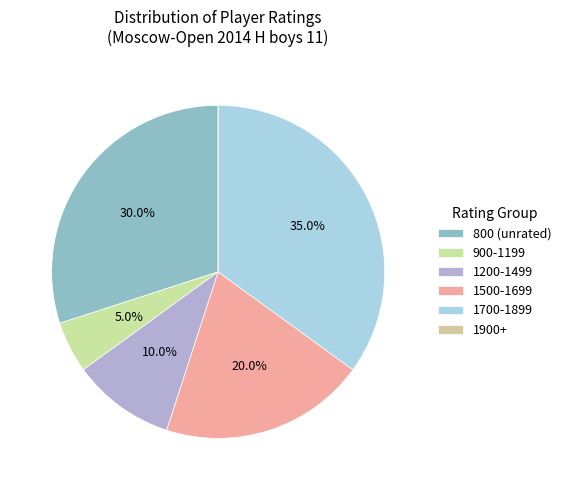

Is there a majority slice in this chart?

No